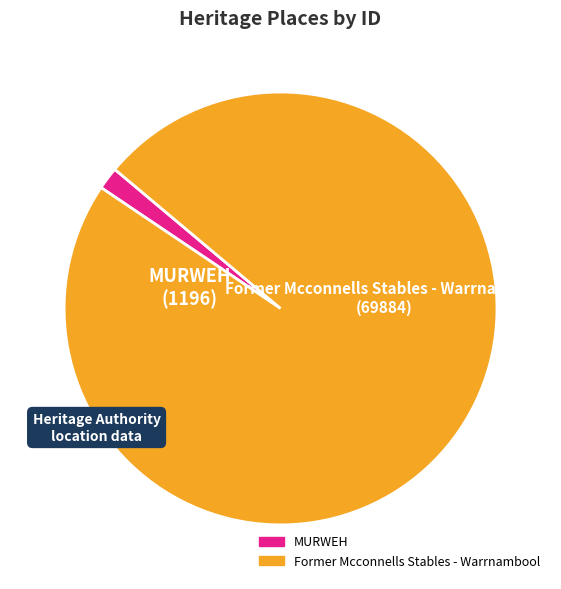

Which category has the biggest portion of the pie?

Former Mcconnells Stables - Warrnambool